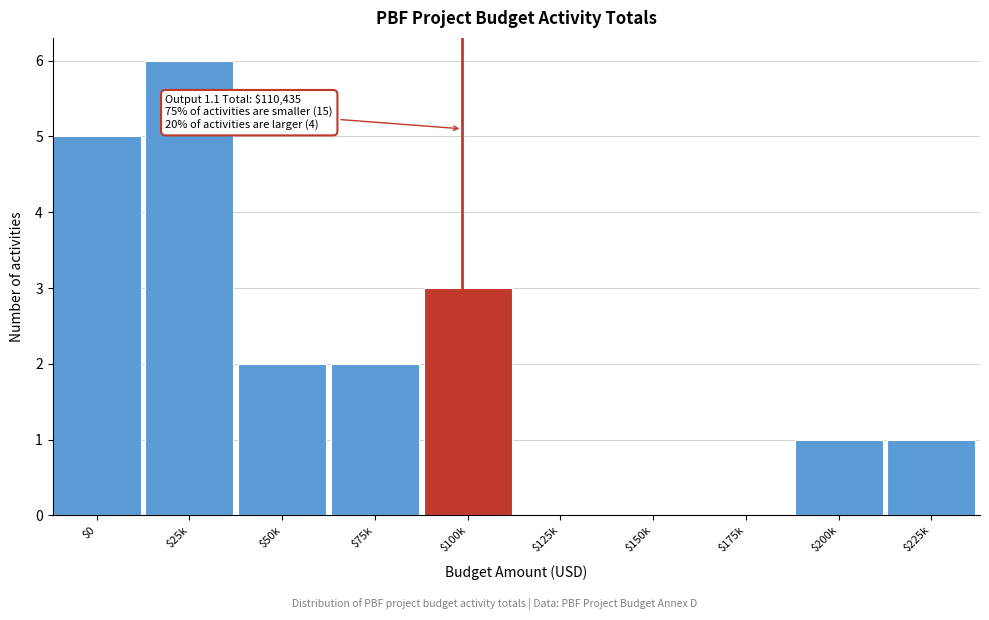

The chart shows a value of 6 at $25k. True or false?

True